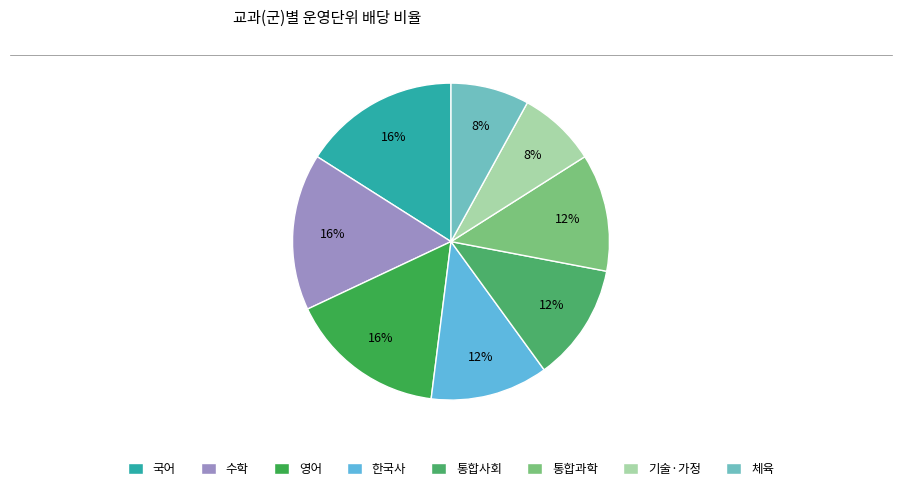

To the nearest percent, what portion does 영어 represent?

16%